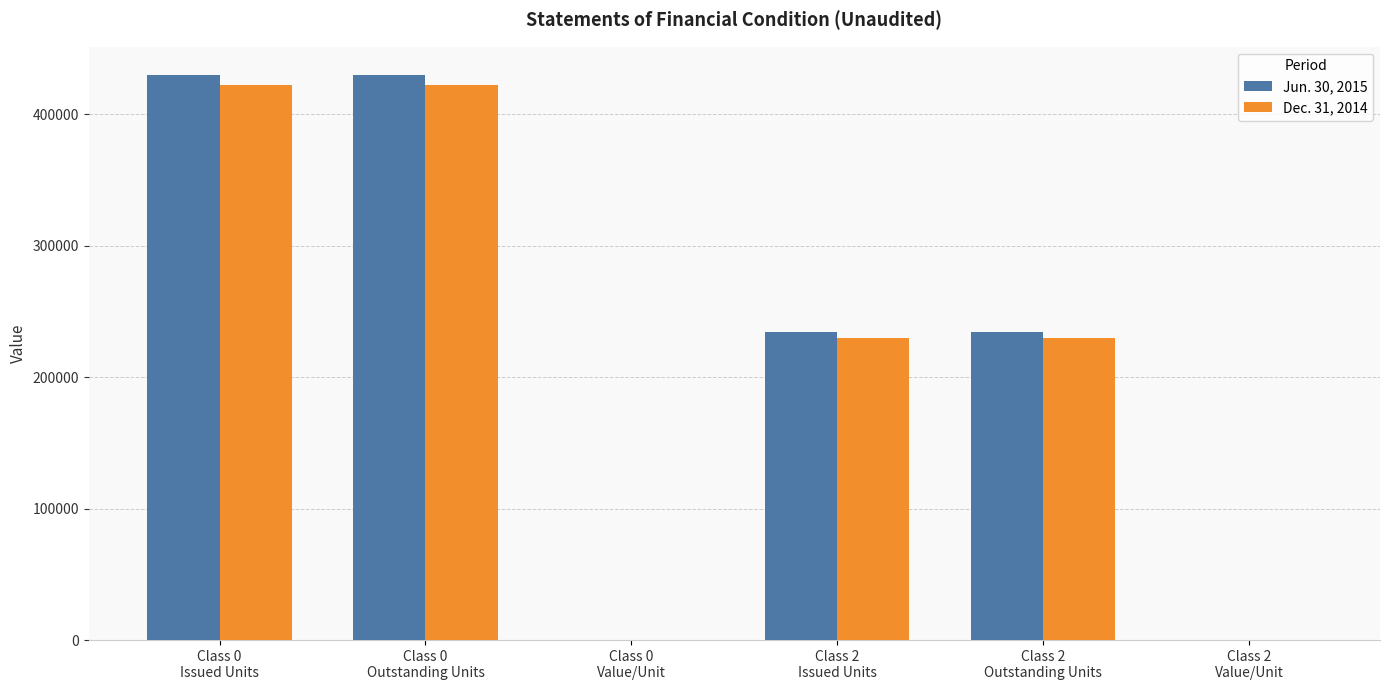

What is the sum of the Jun. 30, 2015 values at Class 0
Outstanding Units and Class 2
Outstanding Units?

664802.4